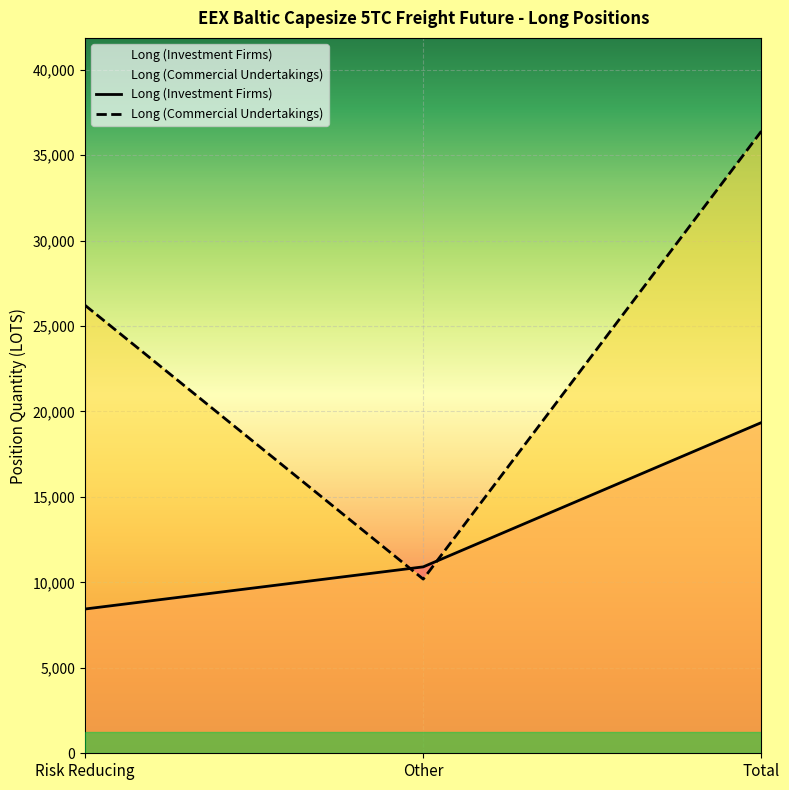

How many values in the Long (Investment Firms) series are below 10907?

1